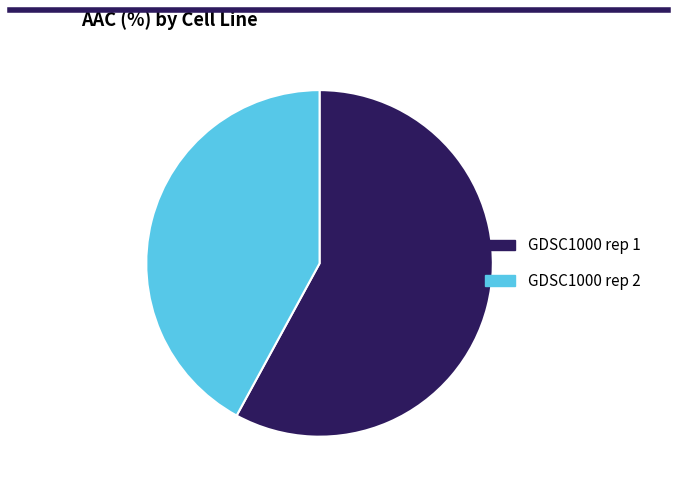

Which slice represents more than half of the pie?

GDSC1000 rep 1